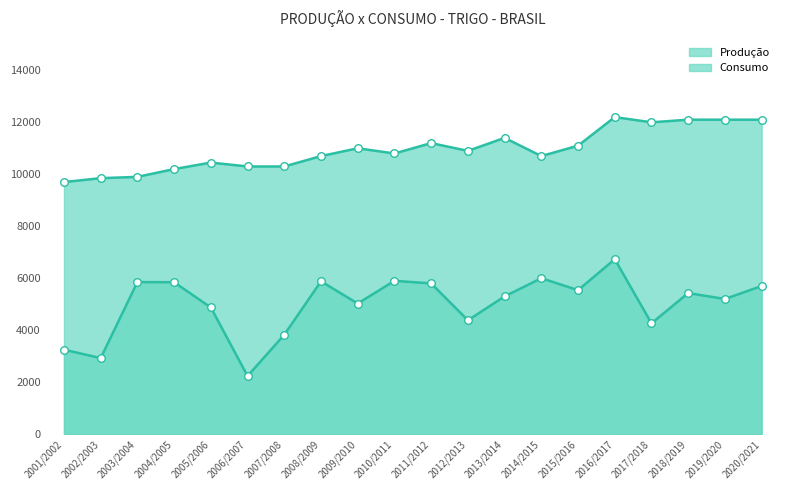

What are all the series names shown in the legend?

Produção, Consumo